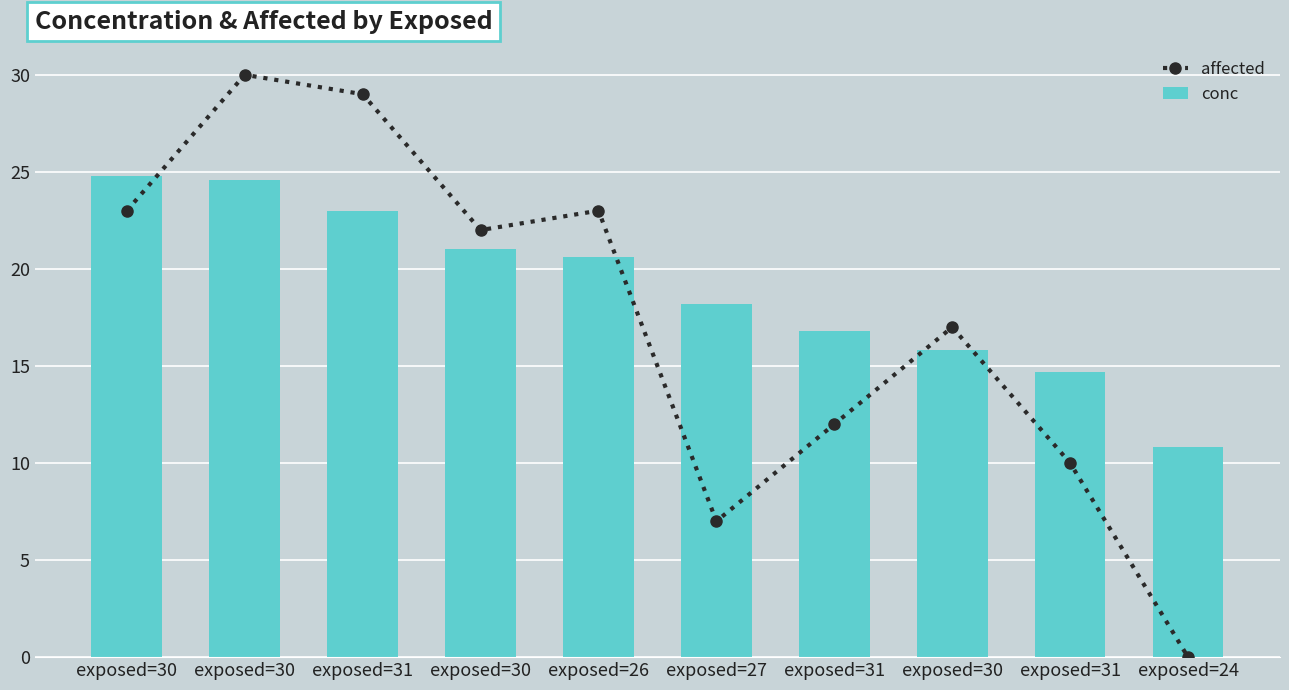

What is the sum of all affected values?

173.0